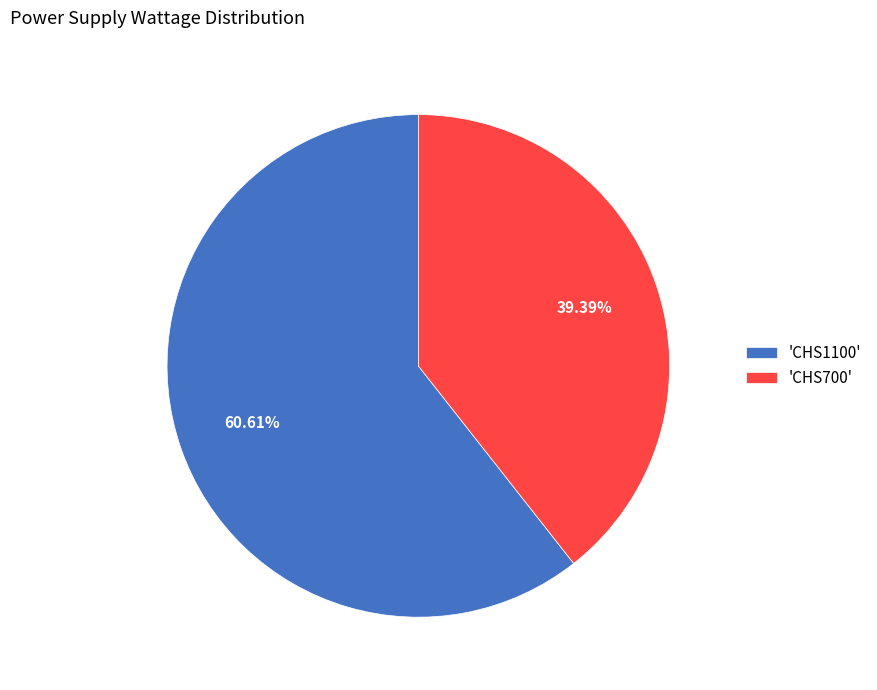

Do 'CHS1100' and 'CHS700' together represent more than half of the pie?

Yes